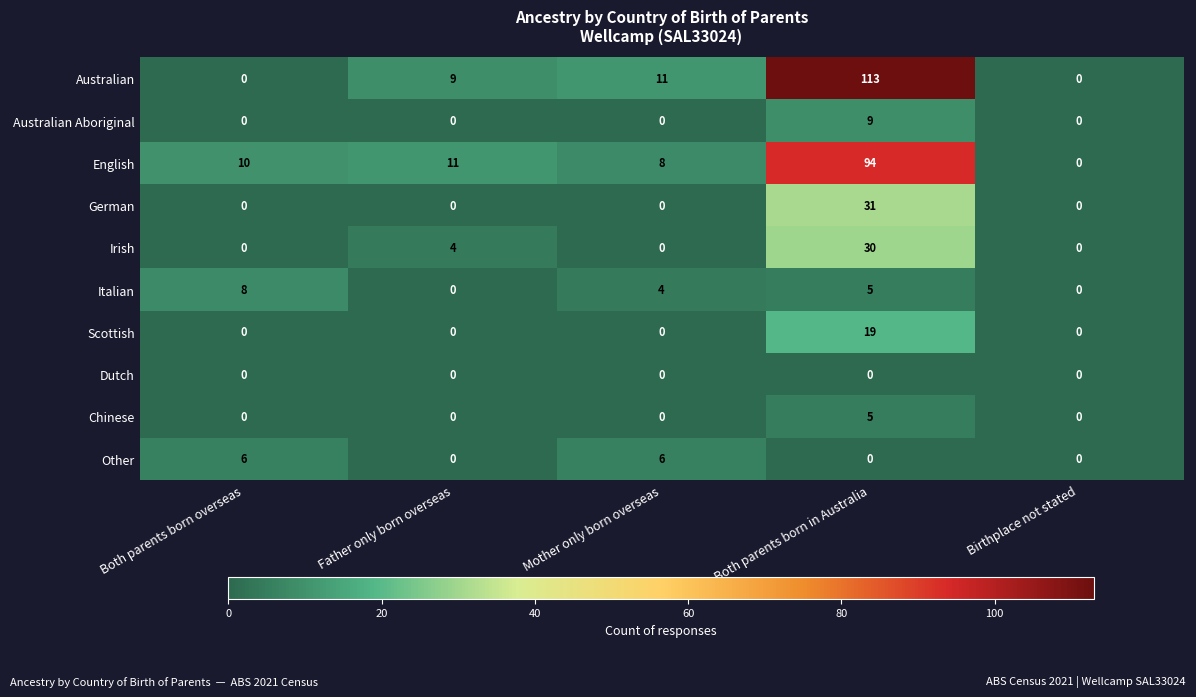

What is the sum of the Italian values at Father only born overseas and Both parents born overseas?

8